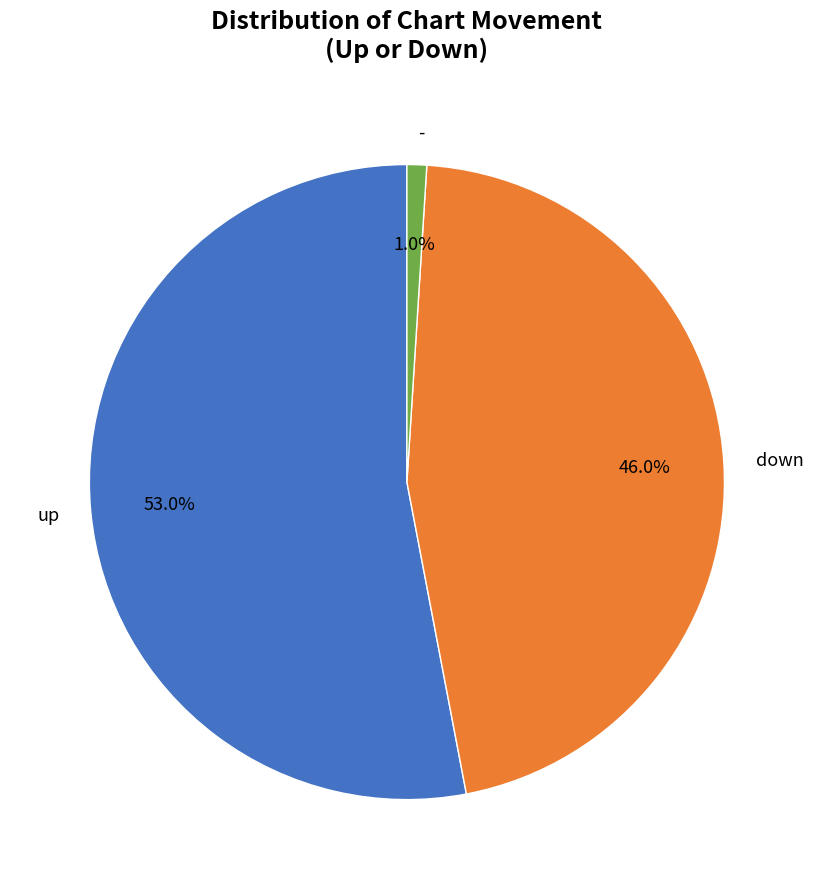

What is the total percentage of down and up?

99.0%